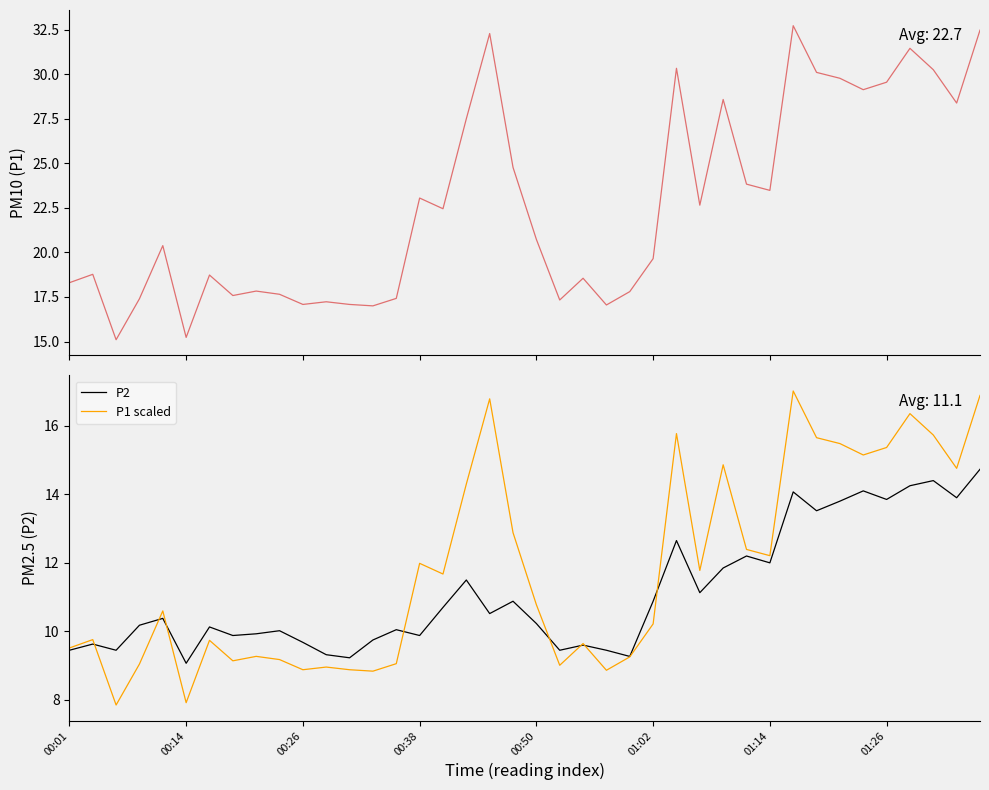

In P1, how many points are higher than both neighbors (excluding endpoints)?

12